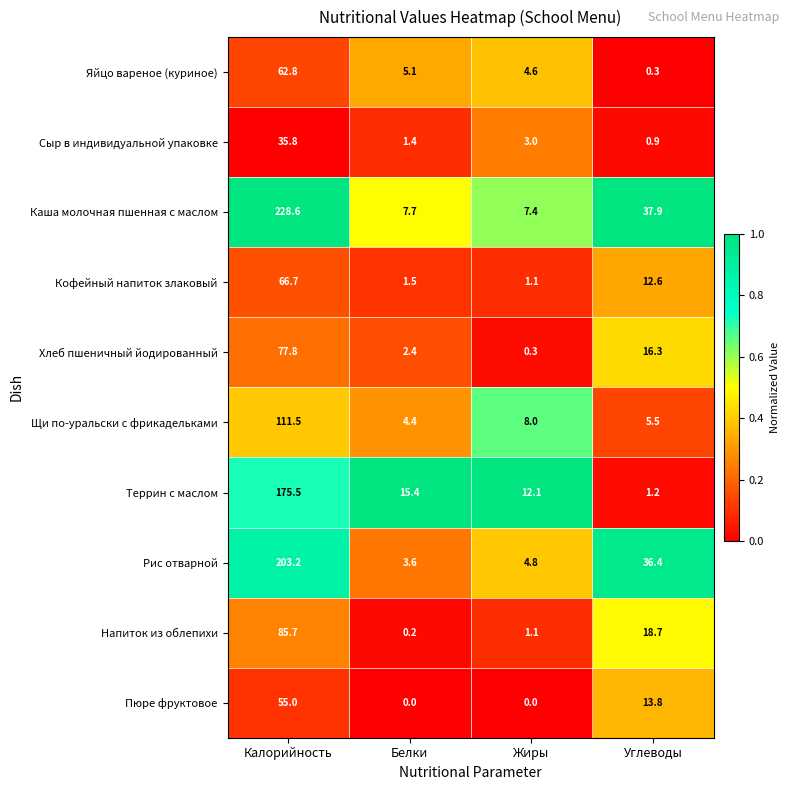

Where does the Сыр в индивидуальной упаковке series first go above 3?

Калорийность